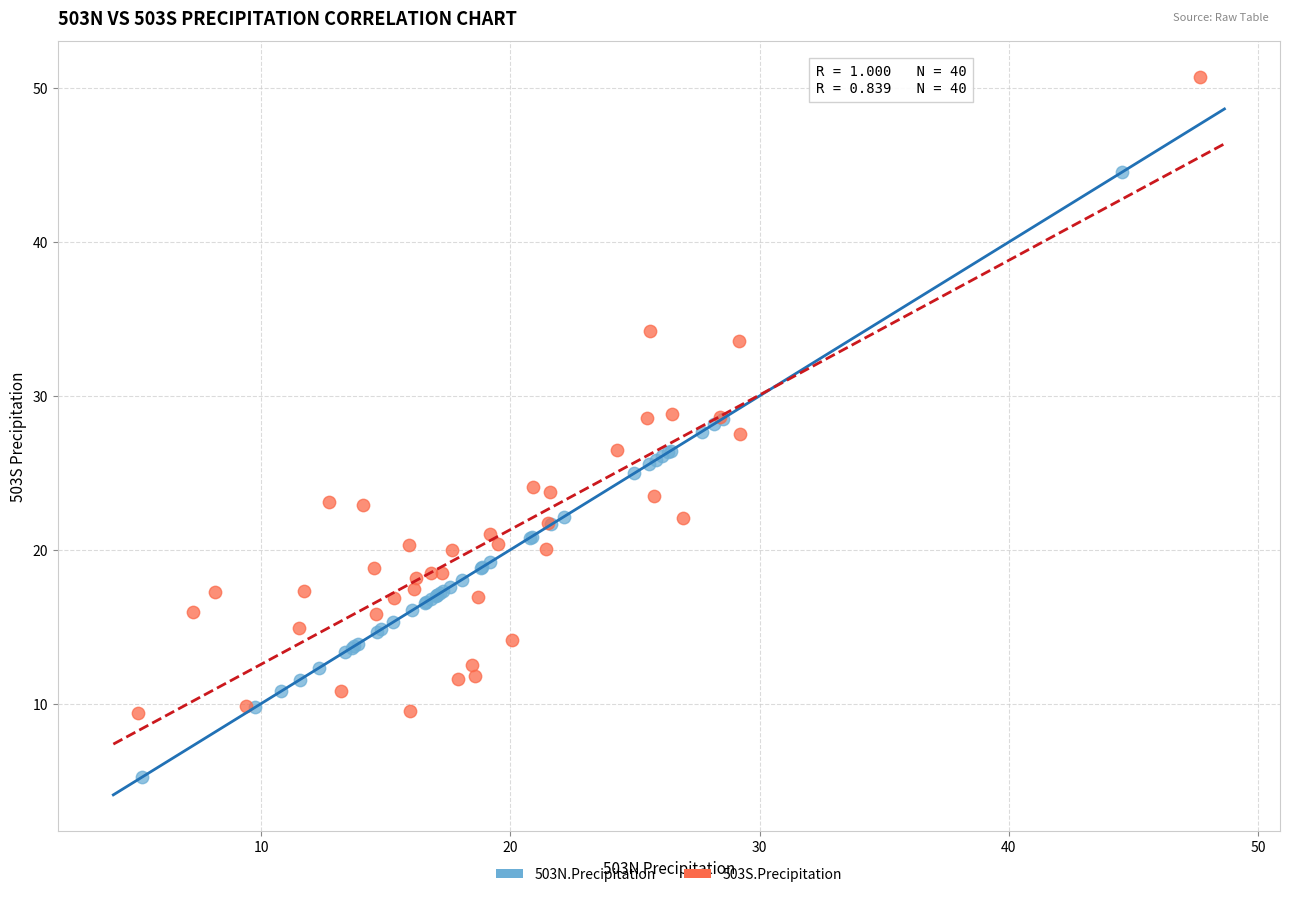

Which series has the largest Y range (max minus min)?

503S.Precipitation